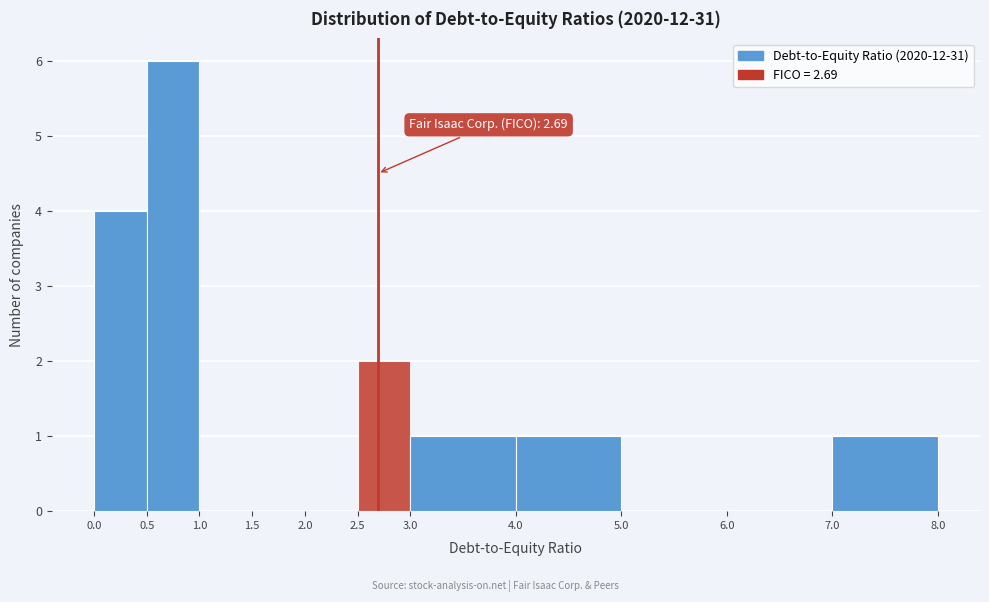

Over which range of the x-axis is the bar tallest?

0.5 to 1.0